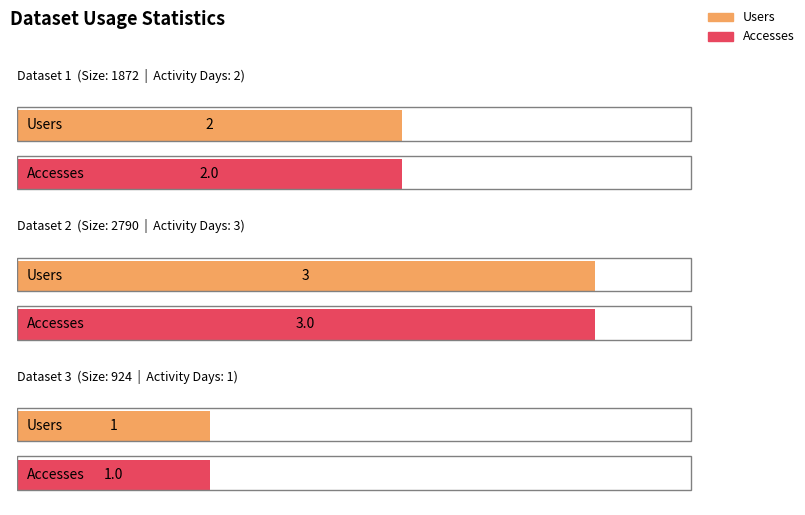

True or false: Size has a value of 2790 at Dataset 2.

True